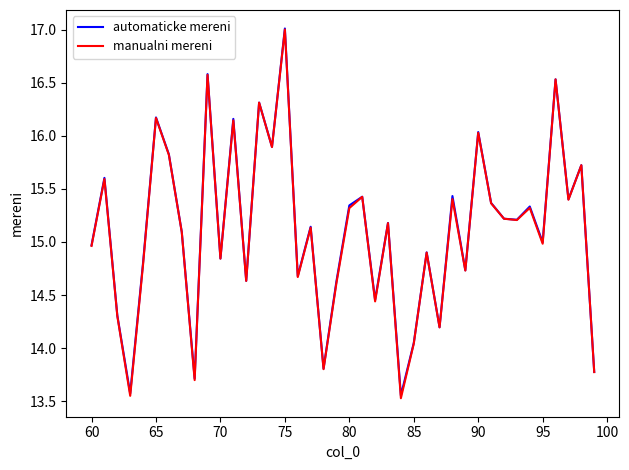

What is the minimum value shown in the chart?

13.5